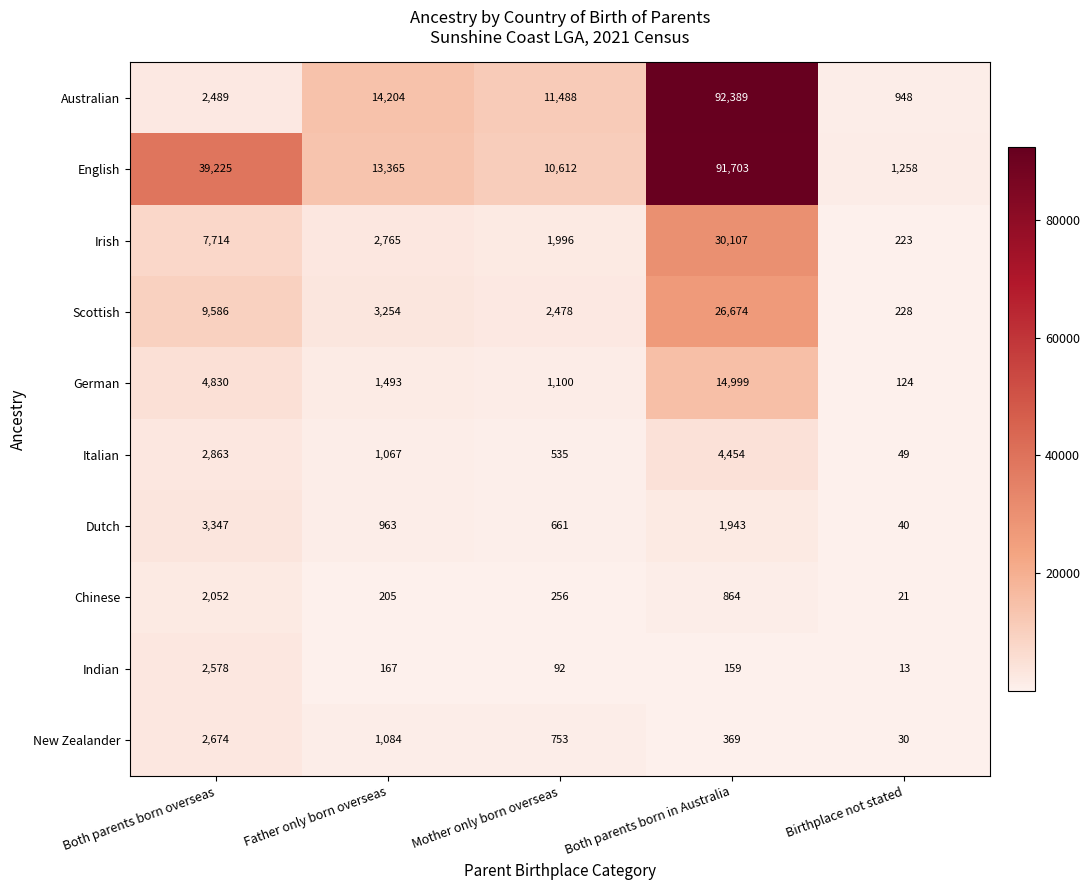

Which series has the largest total across all categories?

English